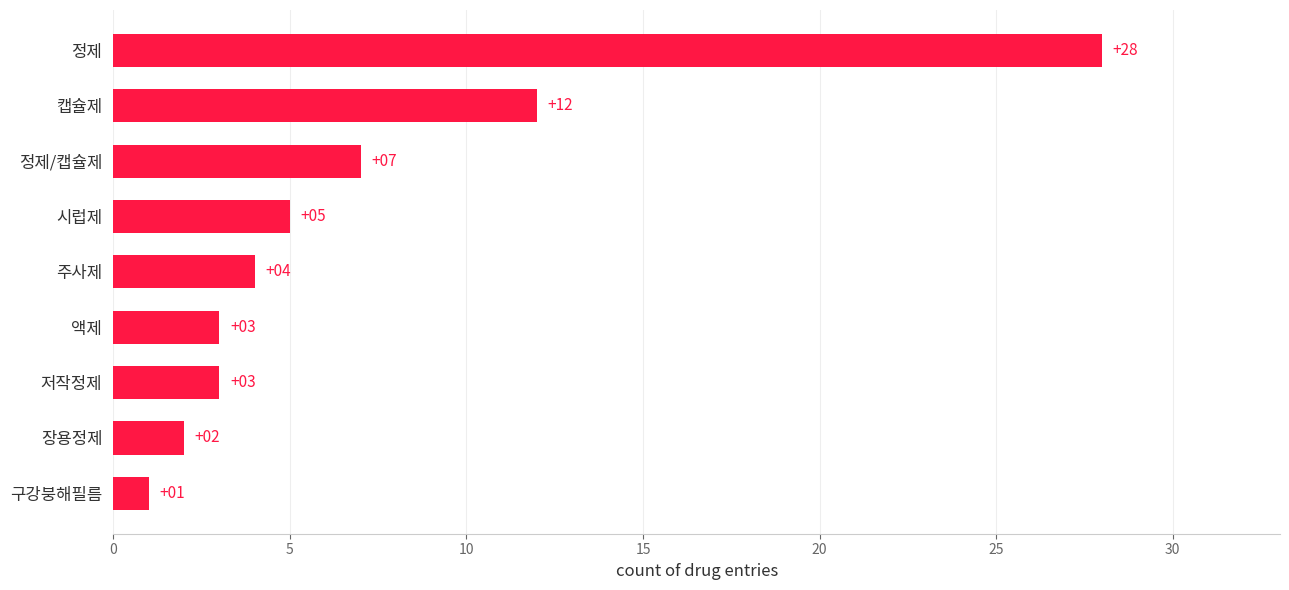

Which category has the highest value across all series?

정제